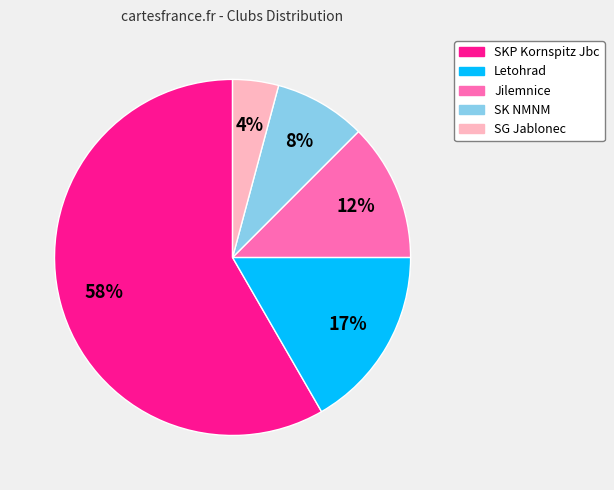

Which slice represents more than half of the pie?

SKP Kornspitz Jbc